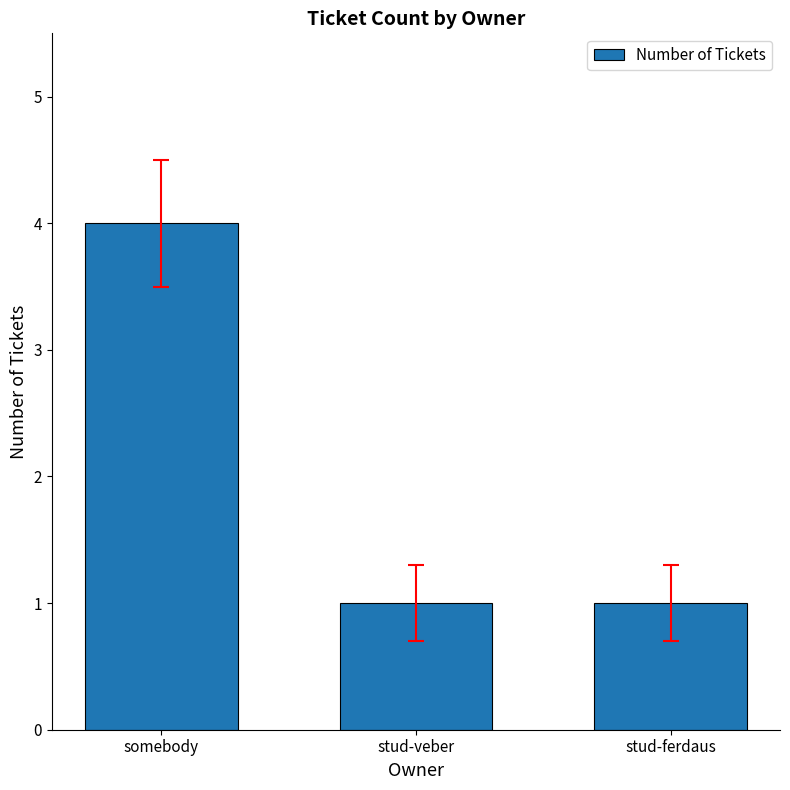

The chart shows a value of 4 at somebody. True or false?

True